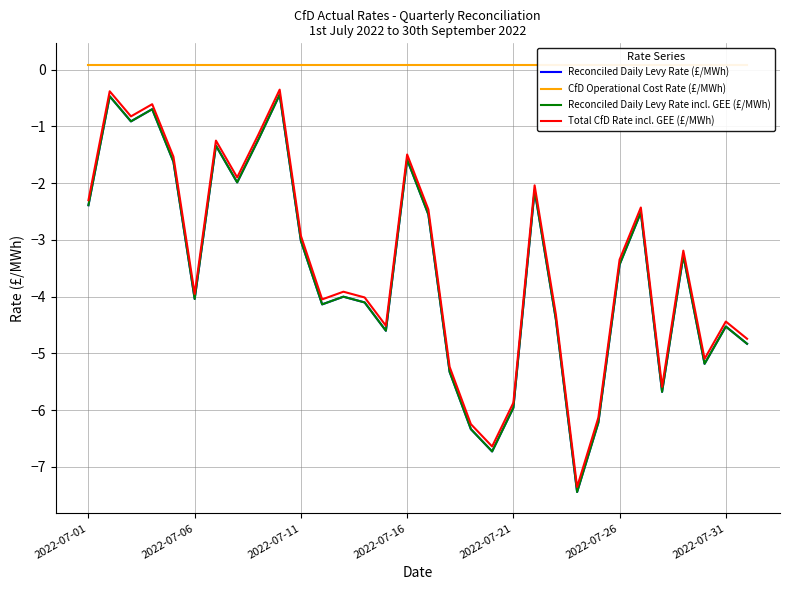

Where is Reconciled Daily Levy Rate (£/MWh) nearest to the value -3?

2022-07-11